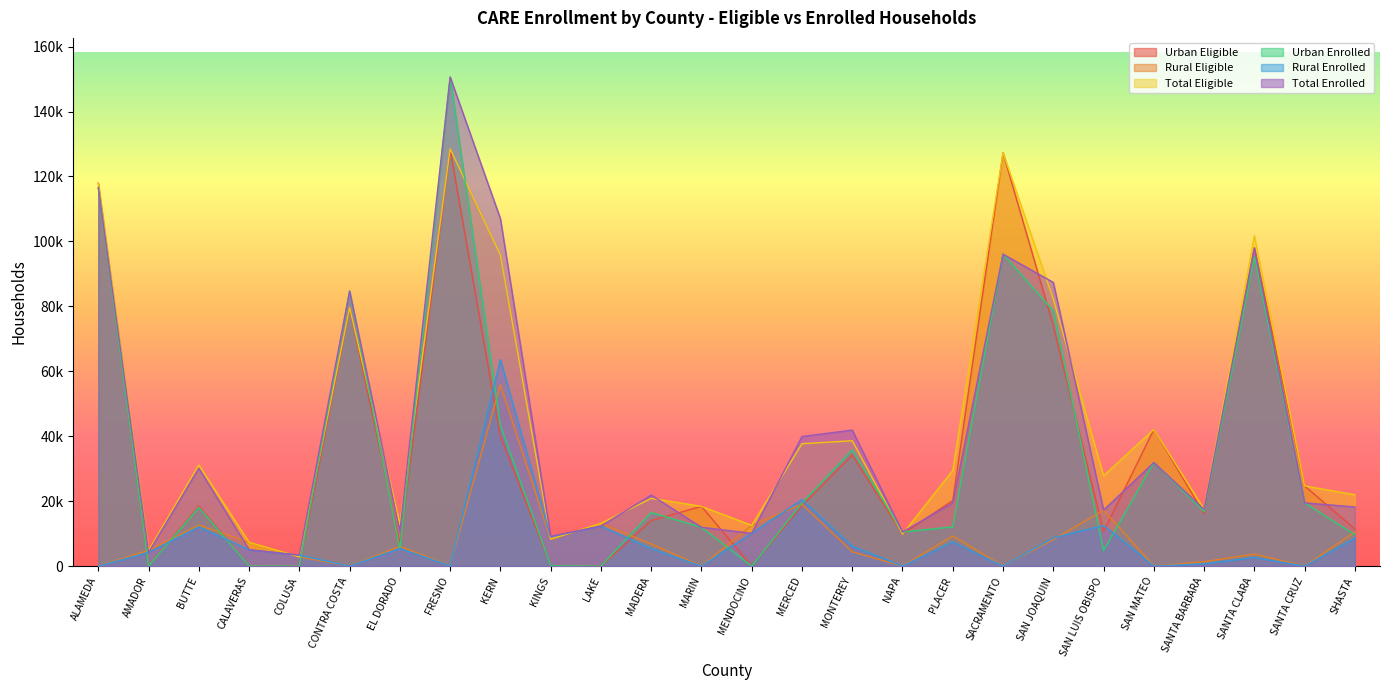

Where is Rural Enrolled nearest to the value 31809?

MERCED